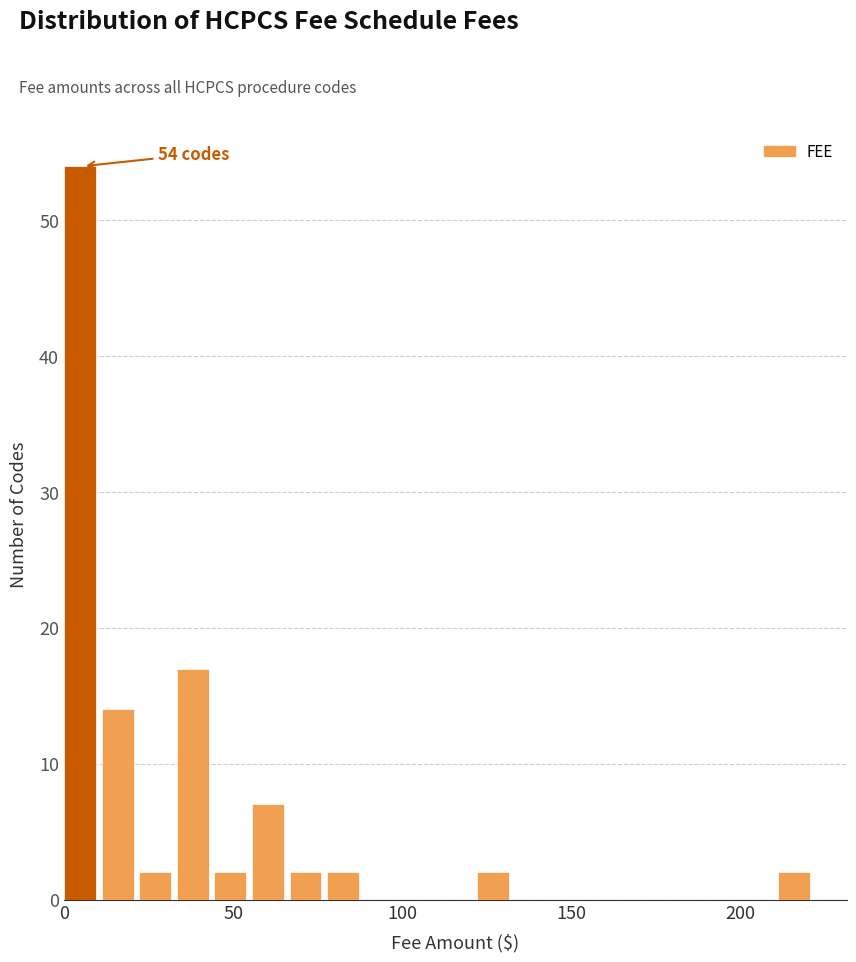

Read against the x-axis, roughly where is the centre of the tallest bar?

5